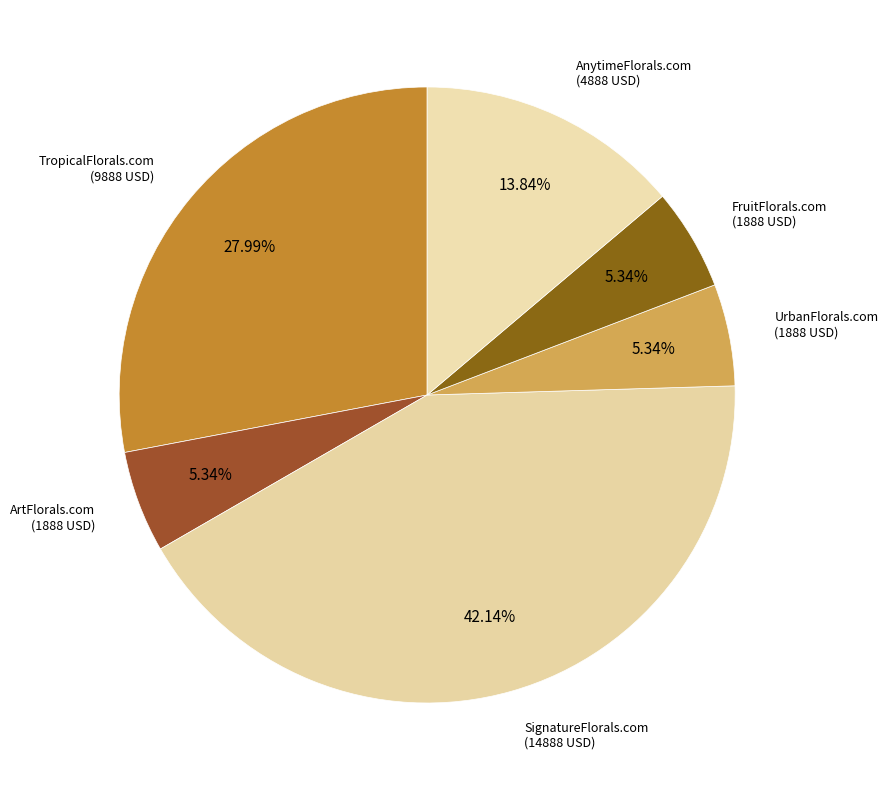

What is the ratio of the value at TropicalFlorals.com to the value at SignatureFlorals.com?

0.7